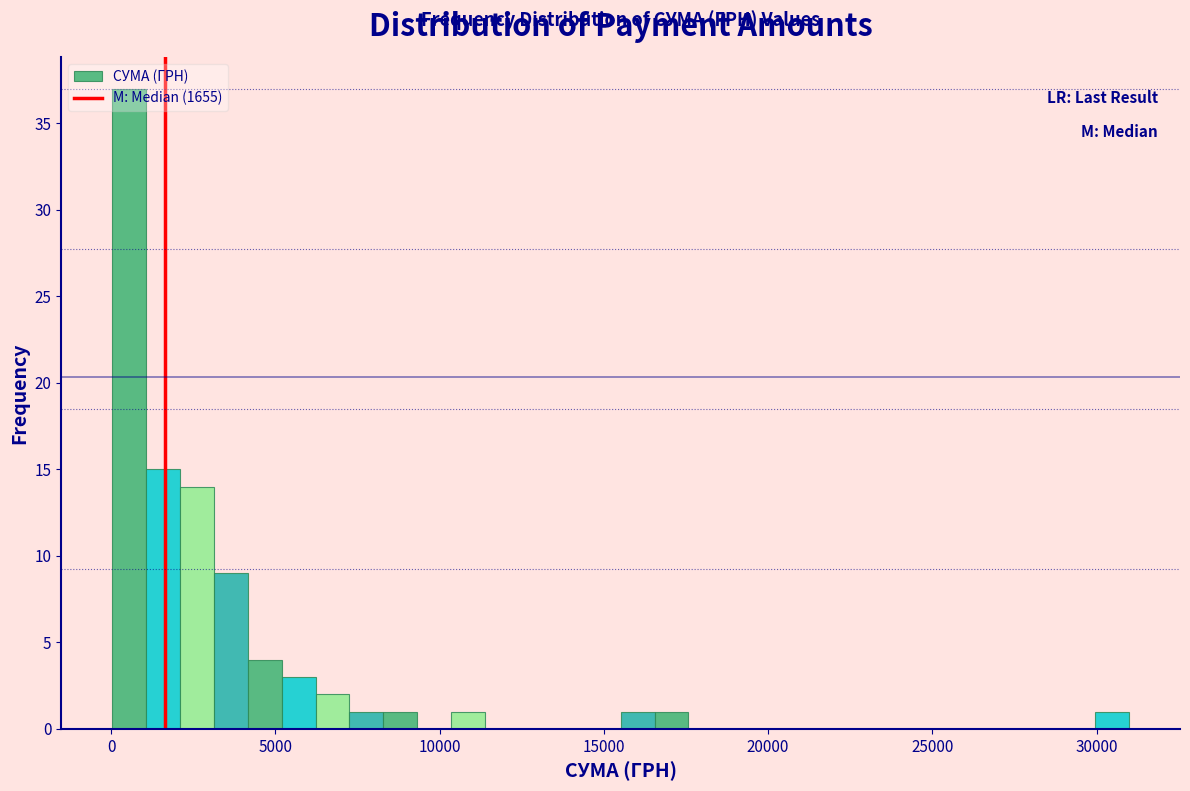

Read against the x-axis, roughly where is the centre of the tallest bar?

500